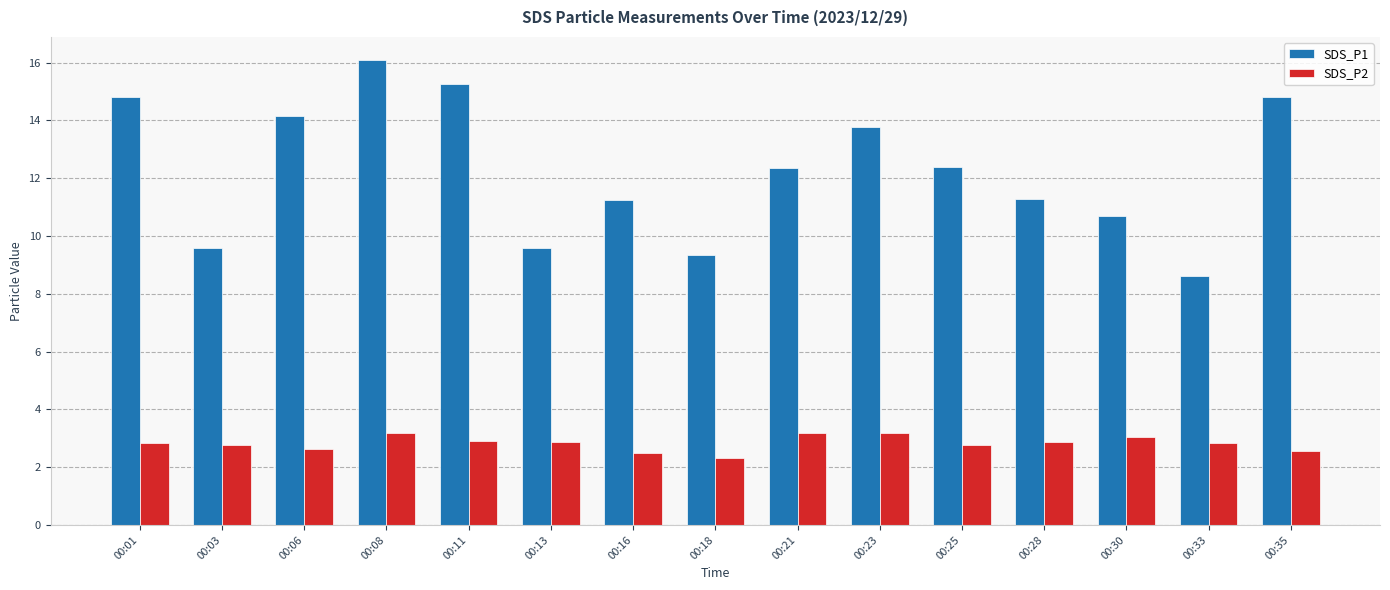

How many bars are there in each group?

2